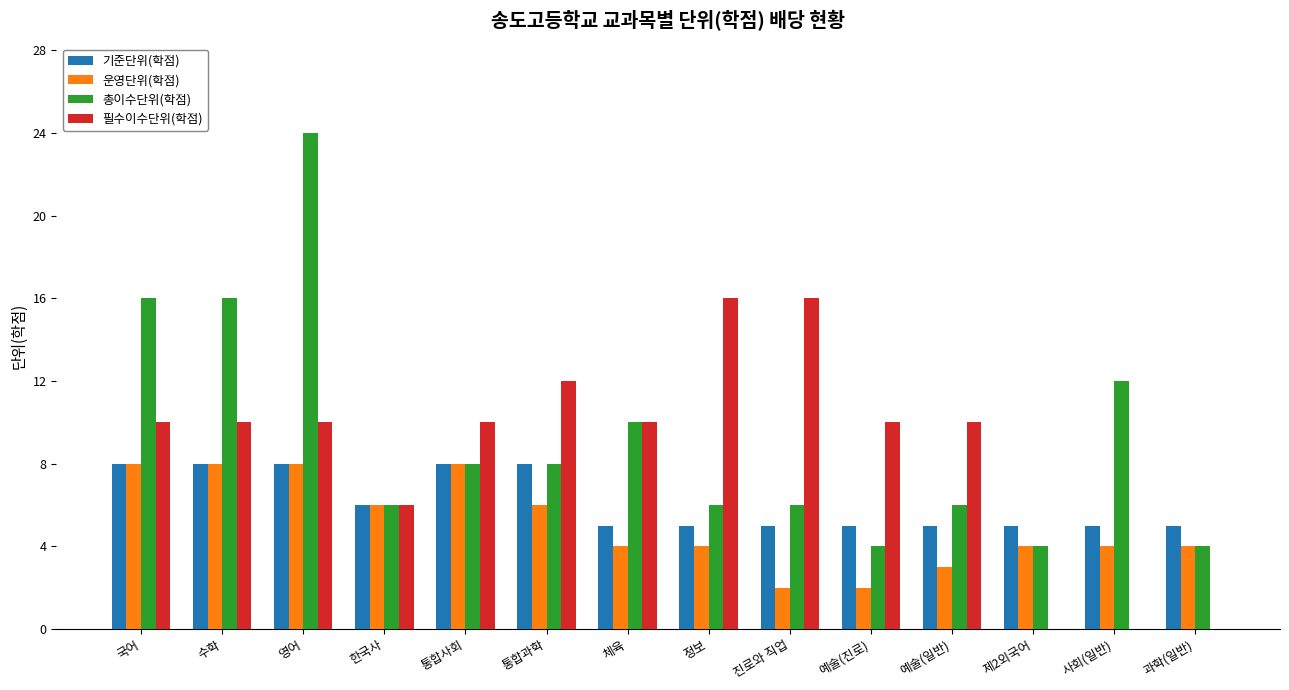

Which series changed the most between 예술(일반) and 제2외국어?

필수이수단위(학점)